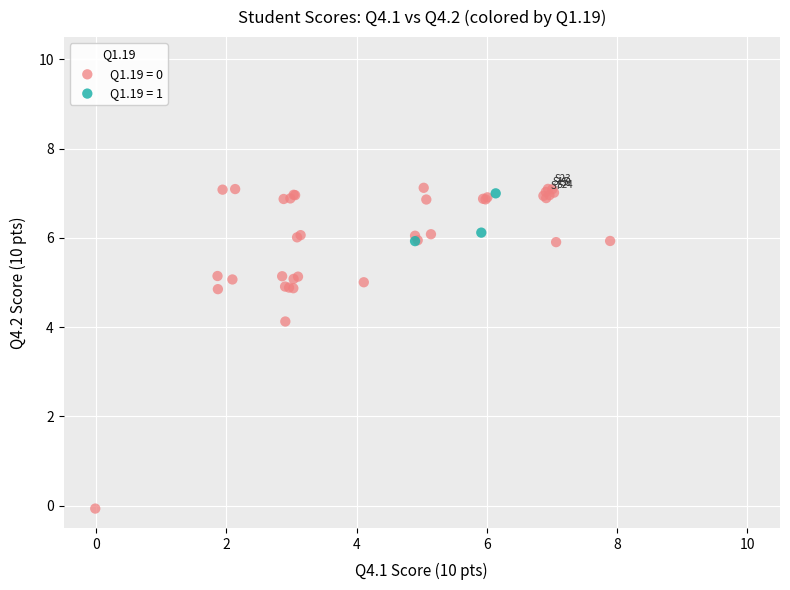

Which series has the largest Y range (max minus min)?

Q1.19 = 0